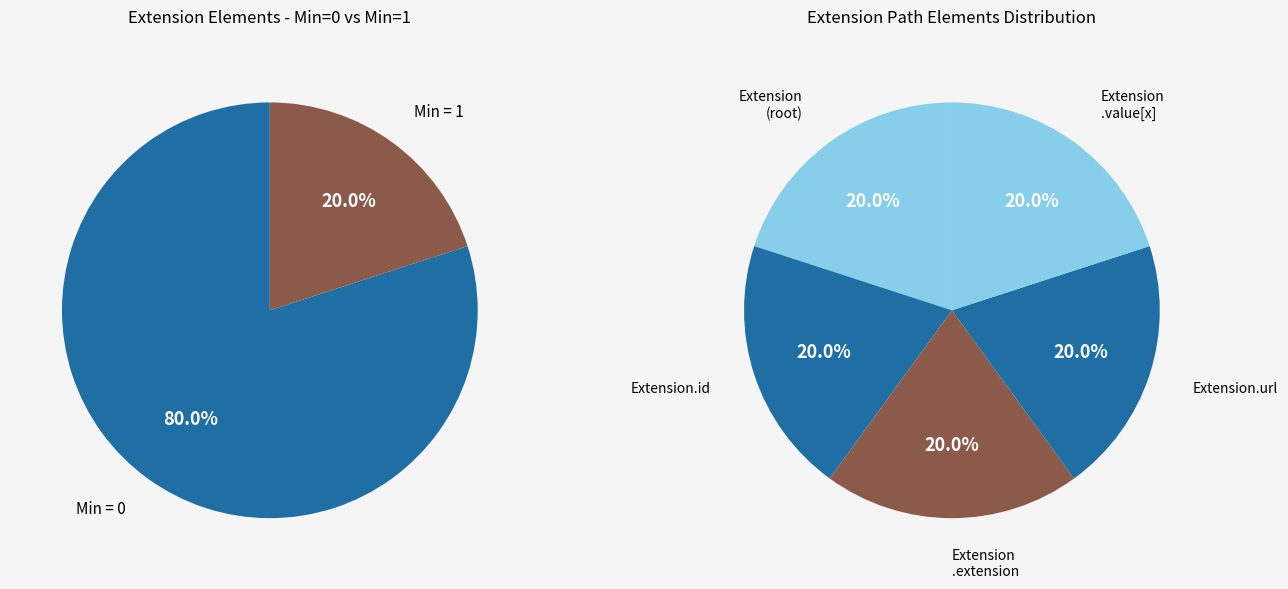

What percentage is NOT represented by Extension?

100.0%